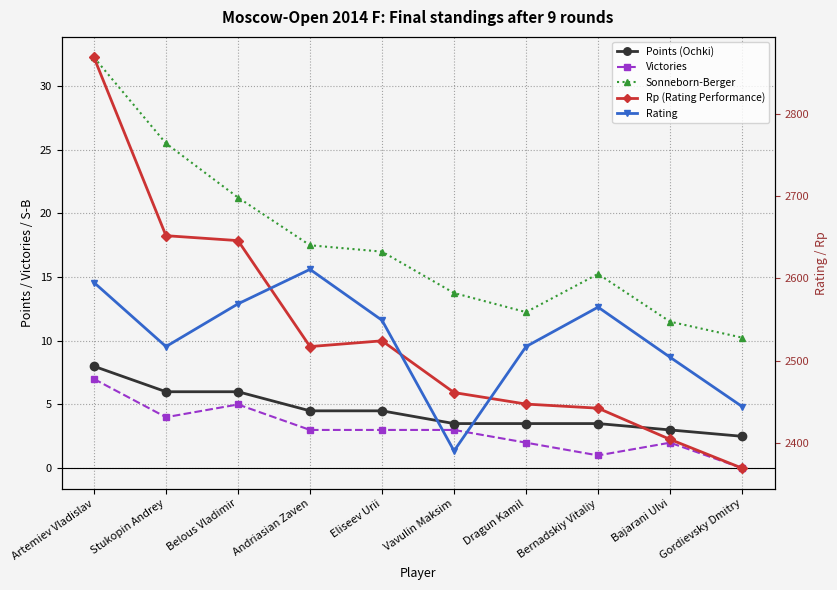

What is the label of the 1st point from the left?

Artemiev Vladislav